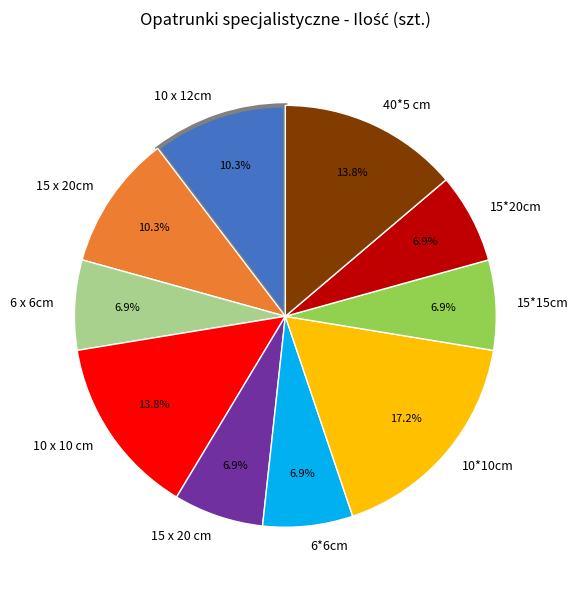

Combined, do 10 x 12cm and 15 x 20cm account for over 50%?

No